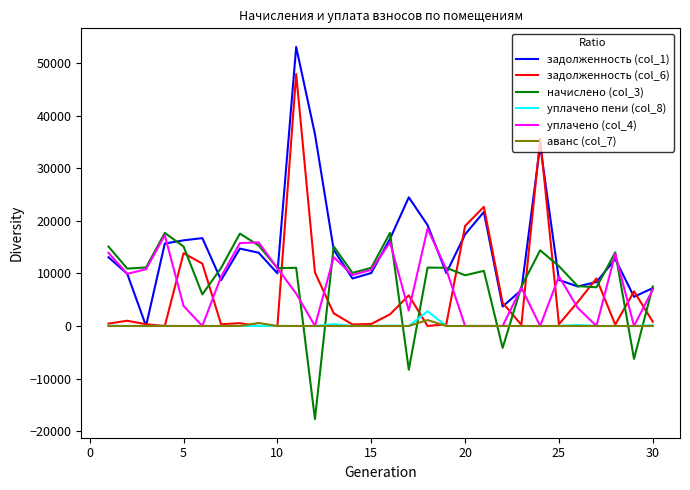

What is the minimum value shown in the chart?

-17718.8